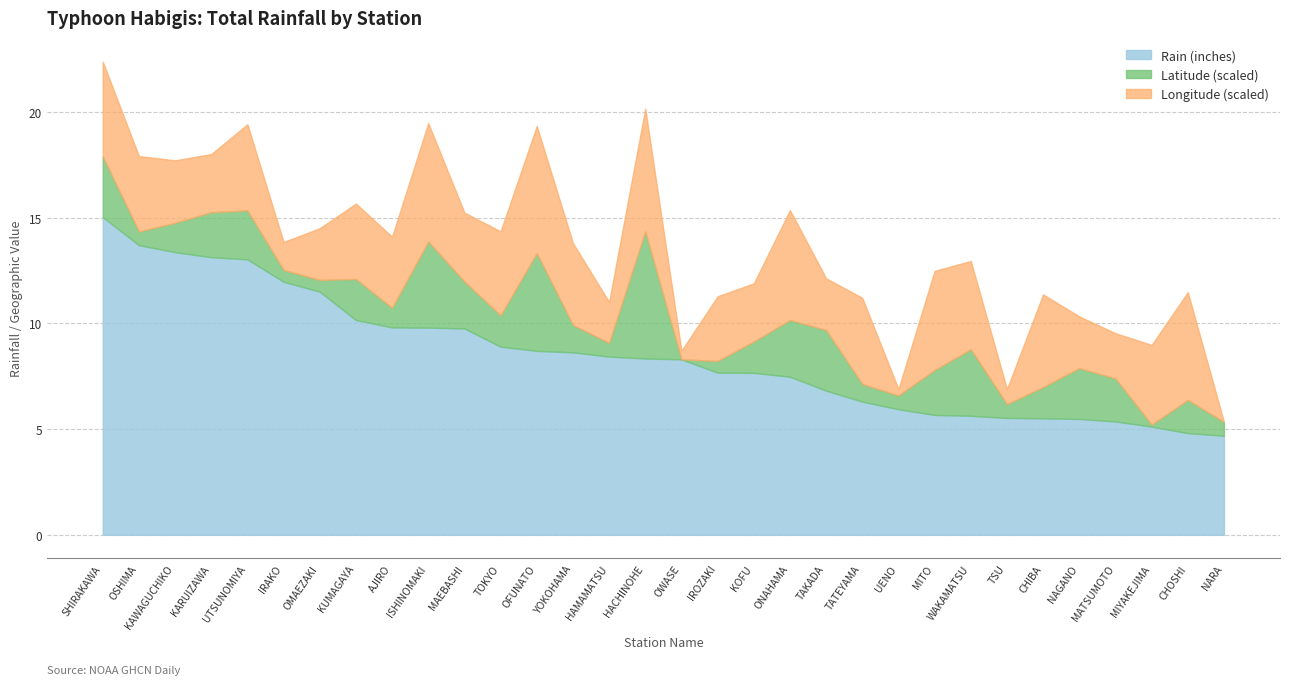

What is the value of the Rain (inches) point at the 6th from the left?

12.0